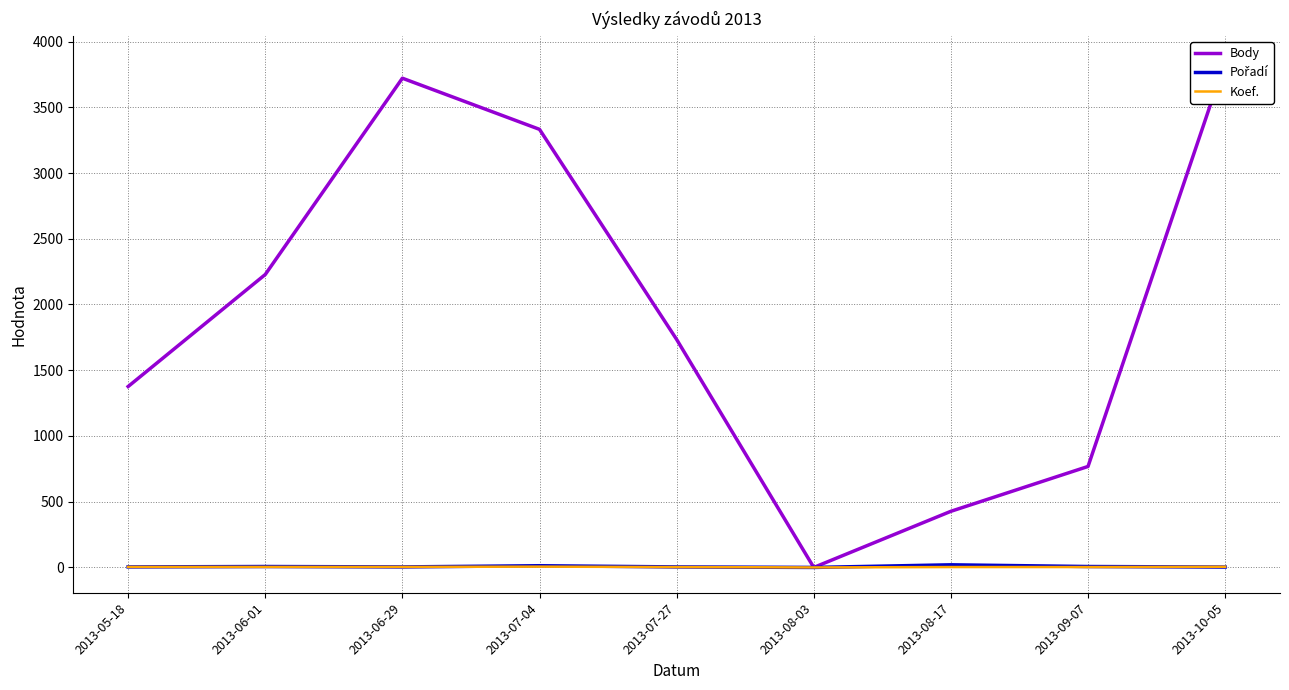

At which category is the sum across all series the highest?

2013-10-05